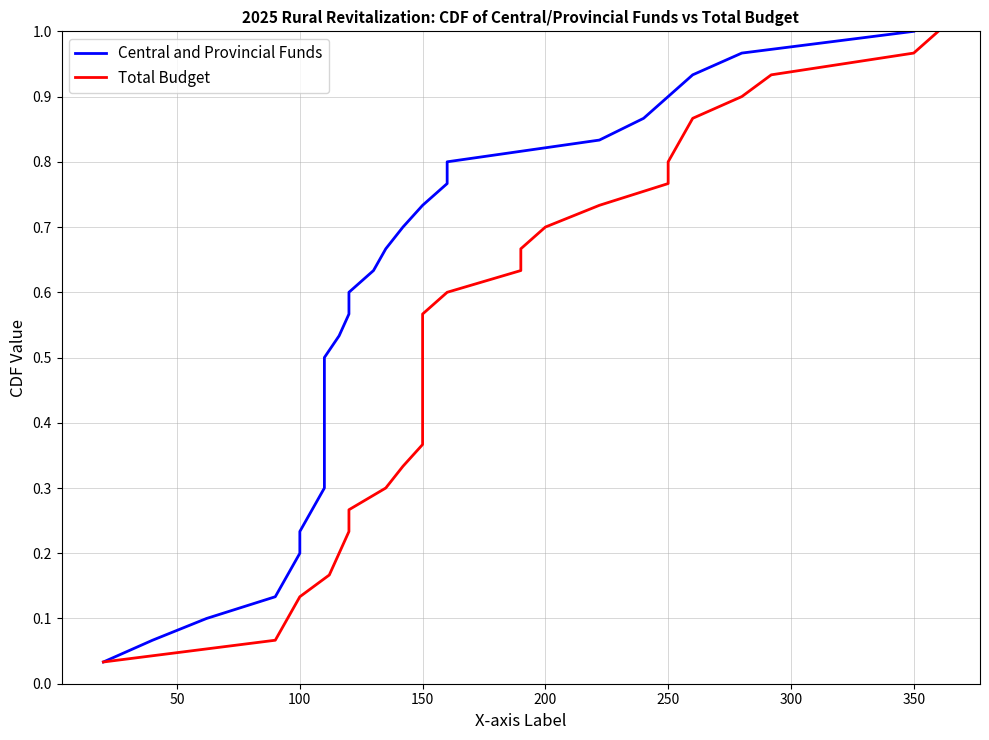

What is the approximate value of Central and Provincial Funds at 50?

0.1